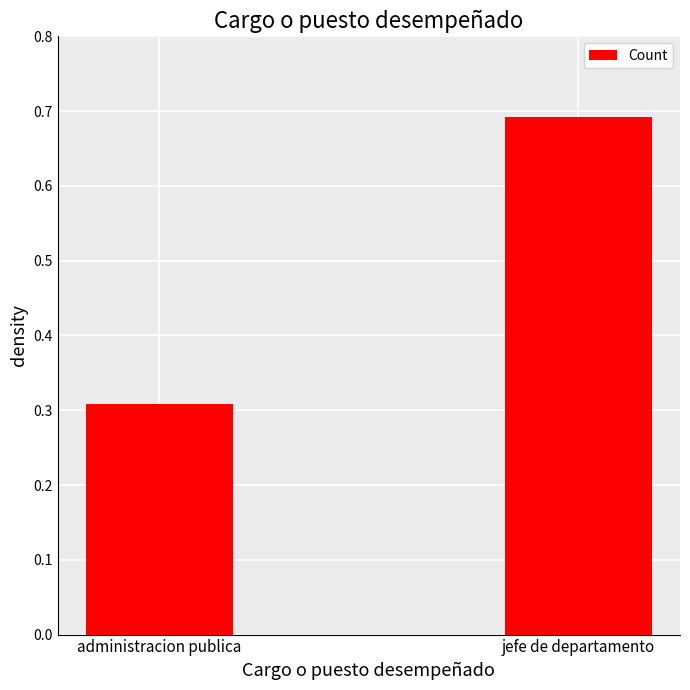

What is the value of the 2nd bar from the left?

0.7